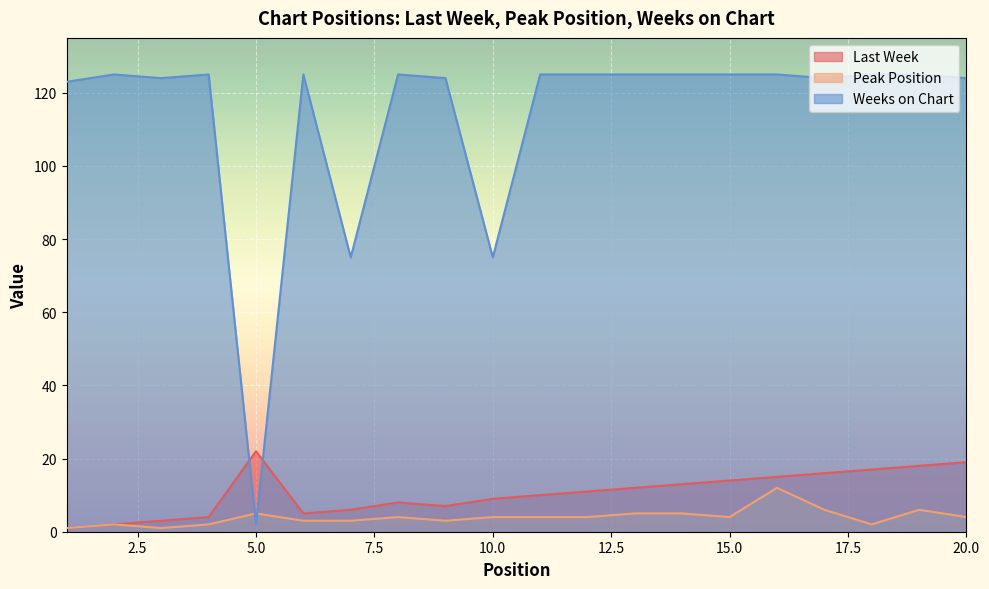

How many lines are shown in the chart?

3